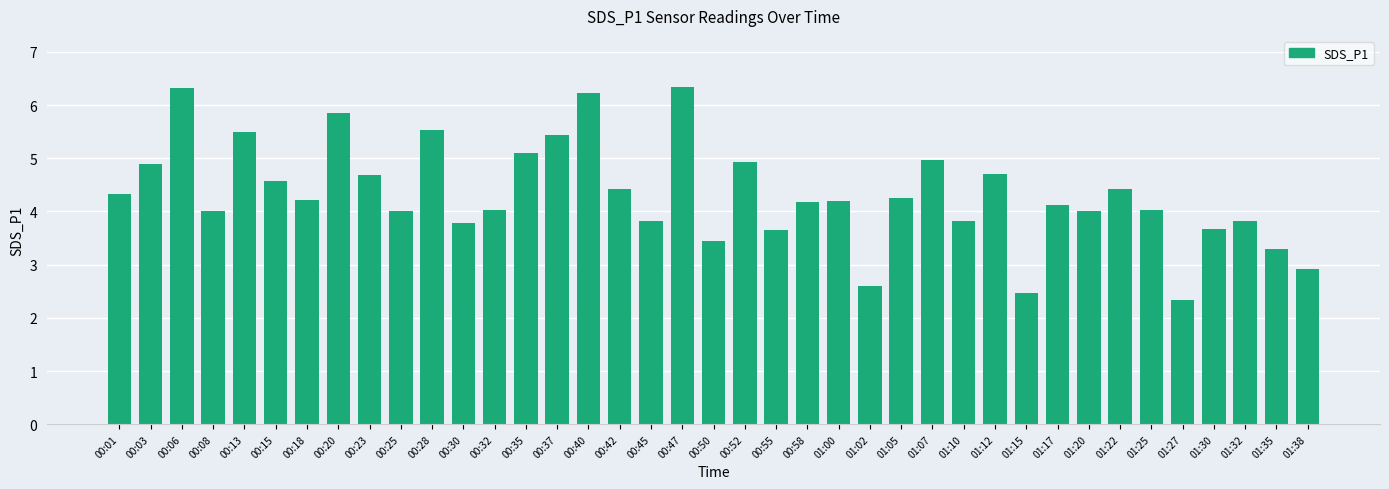

What is the sum of the values at 00:18 and 01:00?

8.4